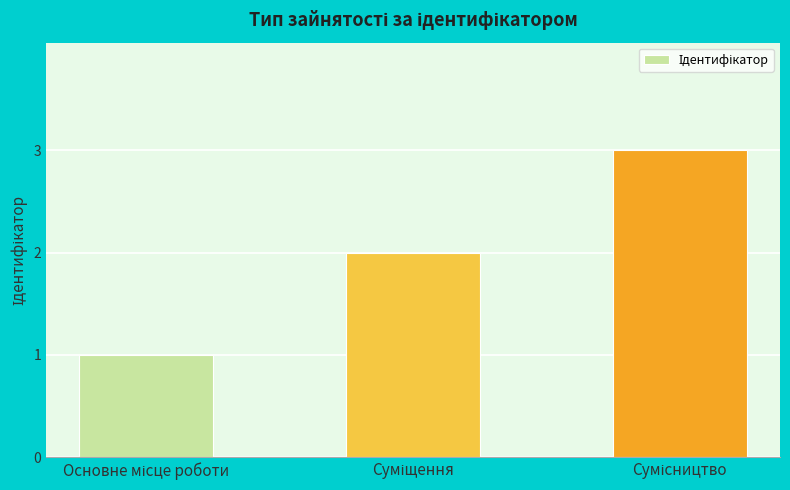

What is the sum of all values?

6